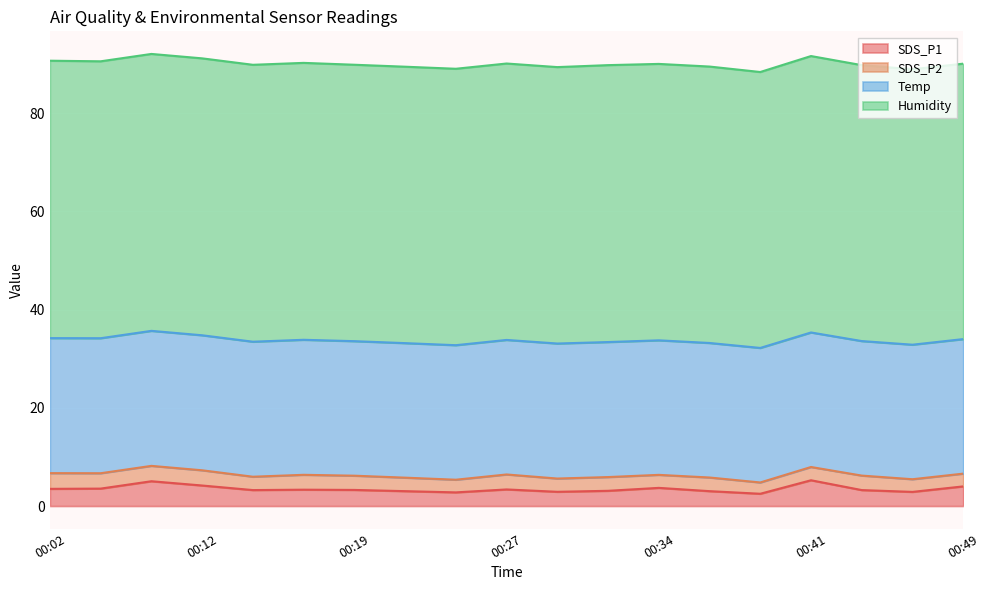

What is the spread (max minus min) of values at 00:19?

53.4